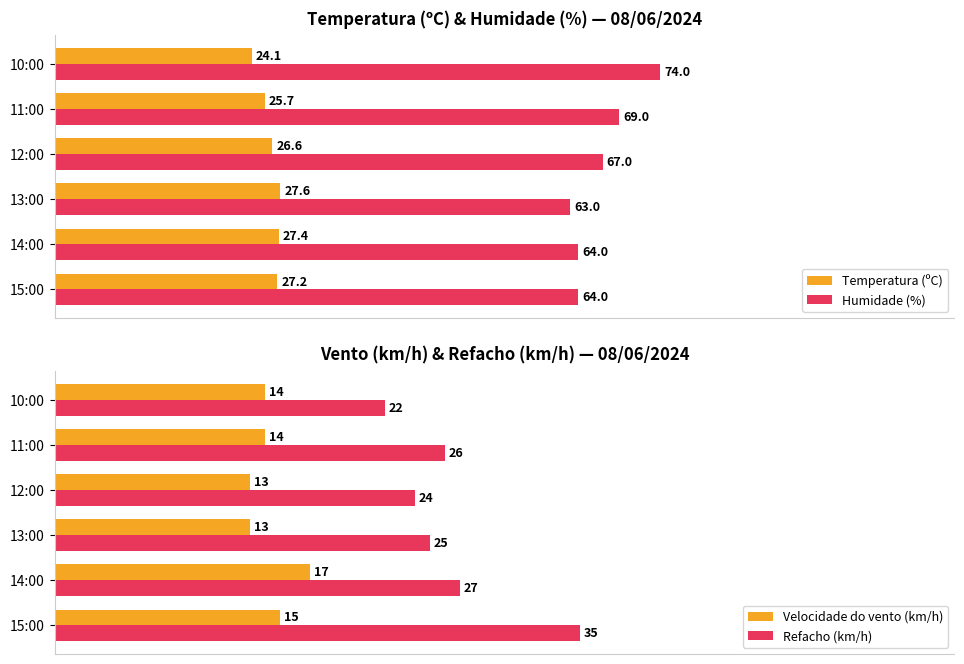

List the labels in order of Refacho (km/h) value, smallest first.

10:00, 12:00, 13:00, 11:00, 14:00, 15:00